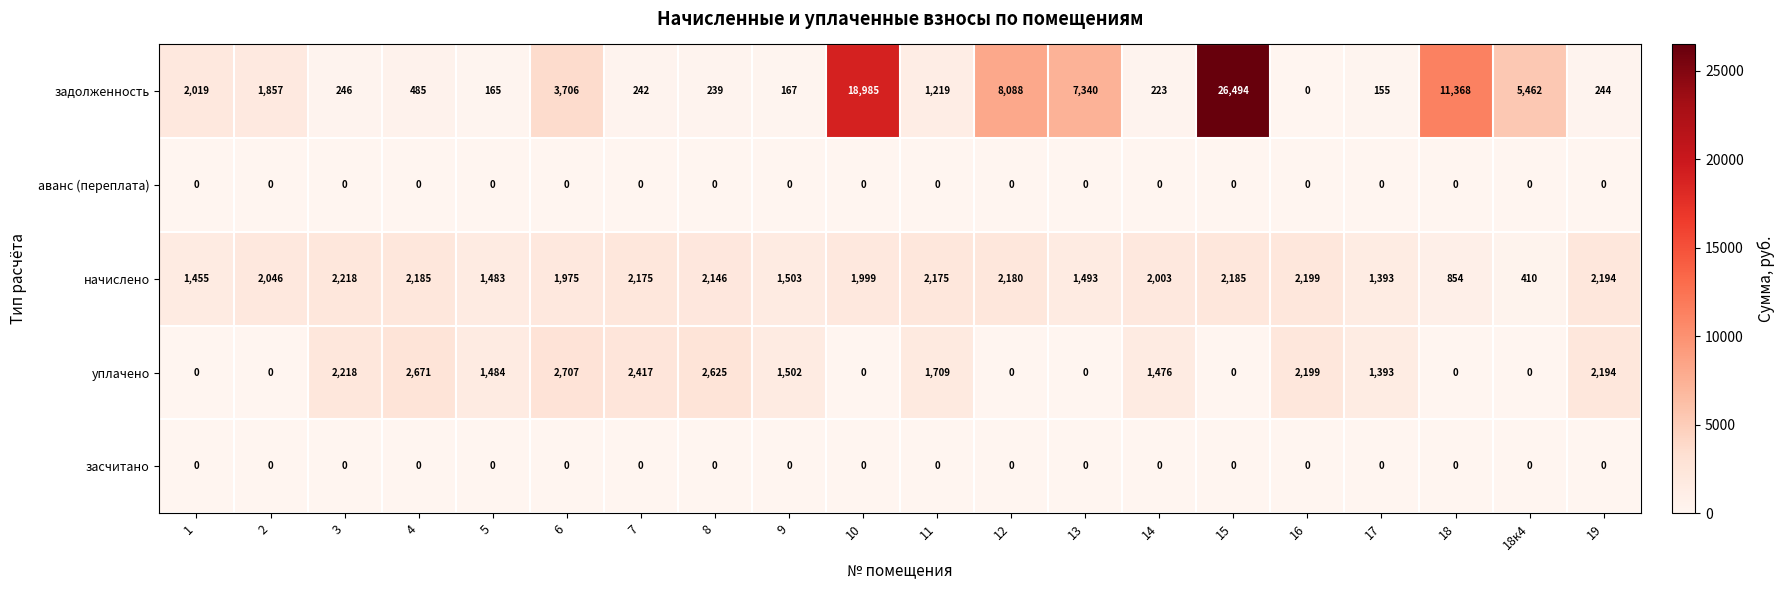

The value of начислено at 9 is 845. True or false?

False